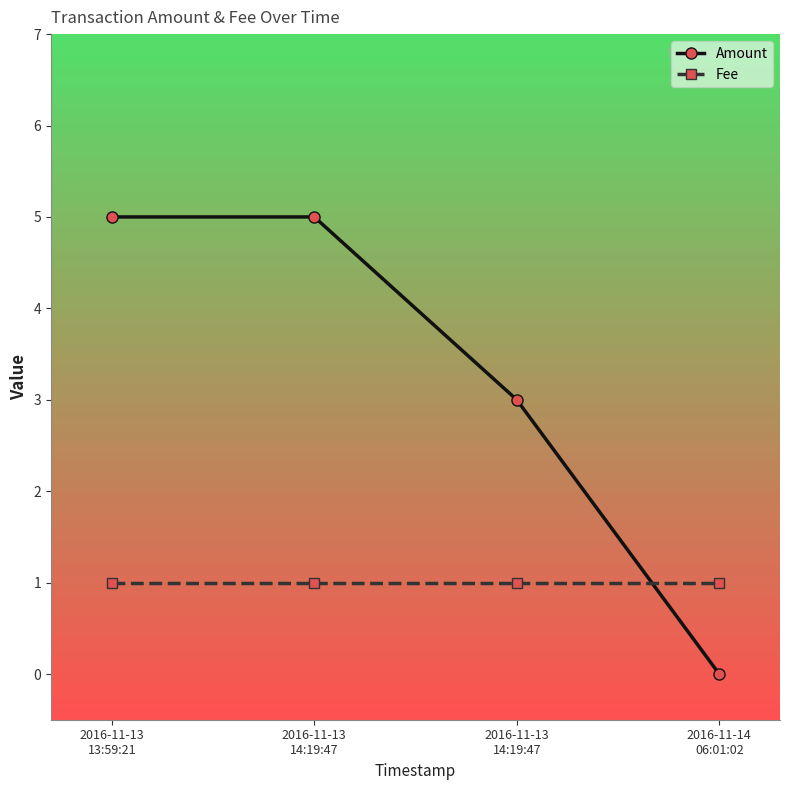

What are all the series names shown in the legend?

Amount, Fee